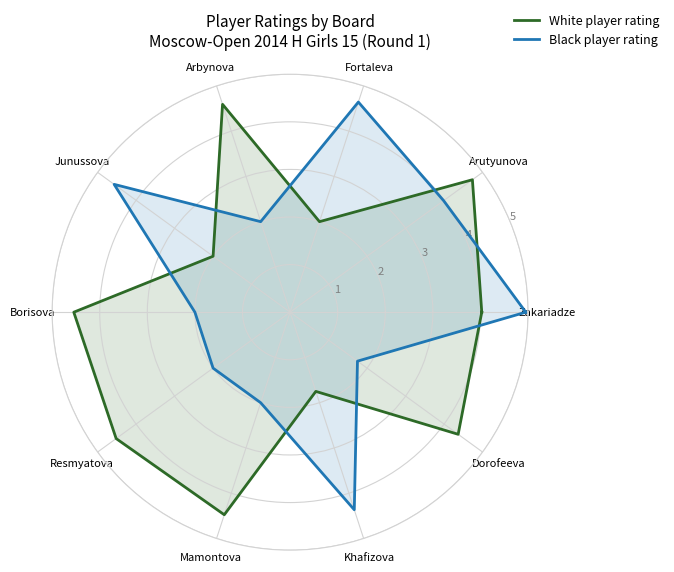

Rank the series by their average value, from lowest to highest.

Black player rating, White player rating